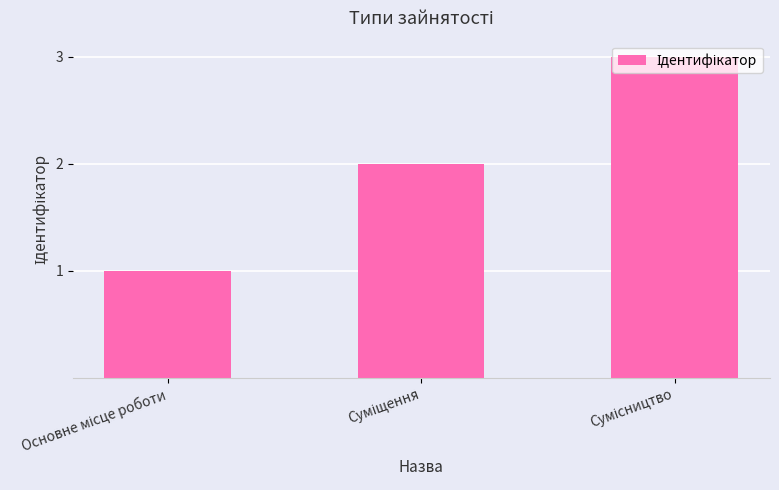

What is the maximum value shown in the chart?

3